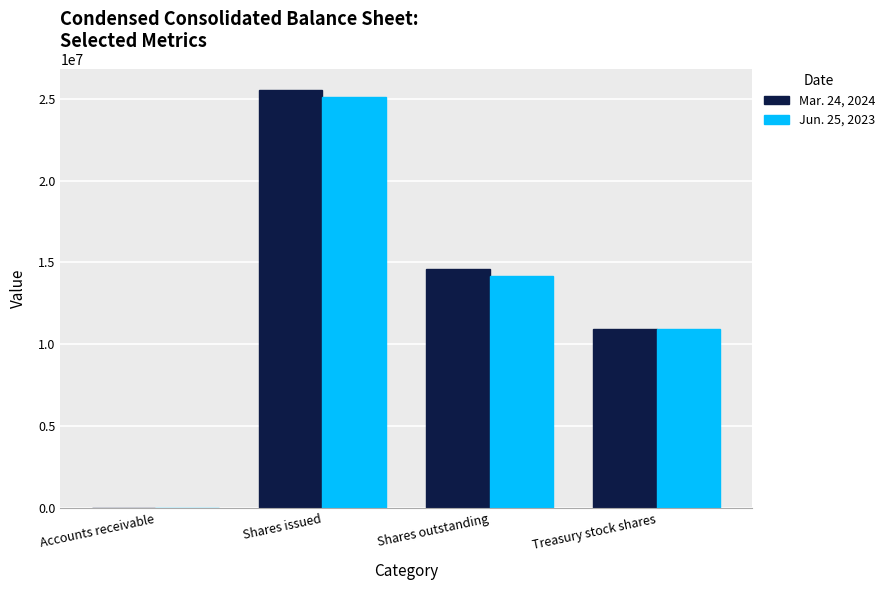

Read the Mar. 24, 2024 value at Treasury stock shares, to the nearest 50.

10935600